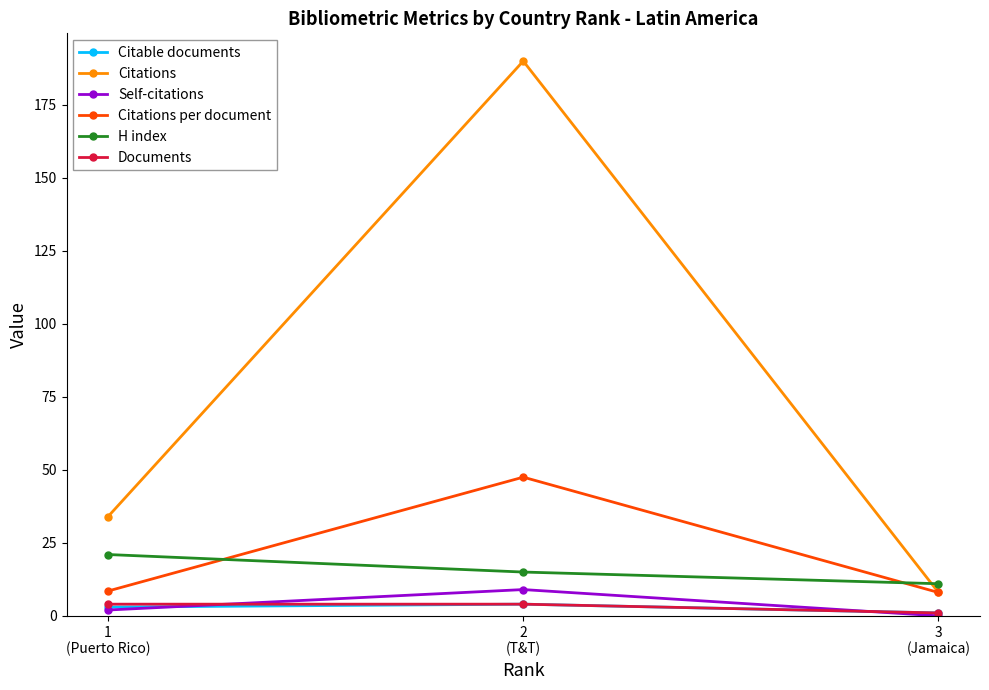

Which series has the largest total across all categories?

Citations